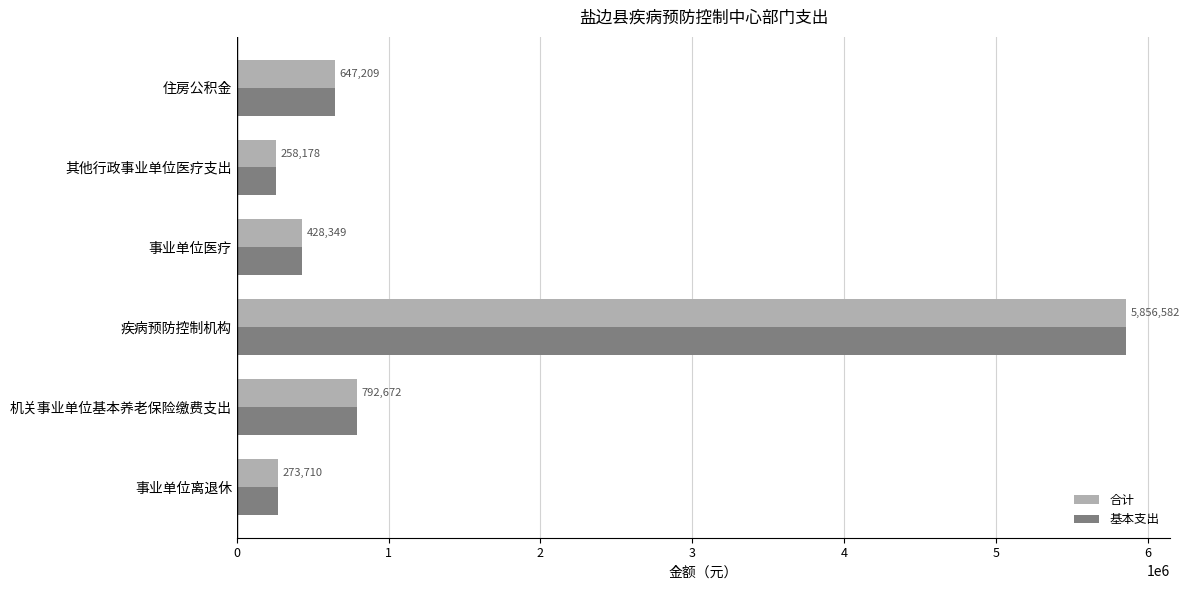

What is the difference between the second highest and minimum values in the 基本支出 series?

534494.5